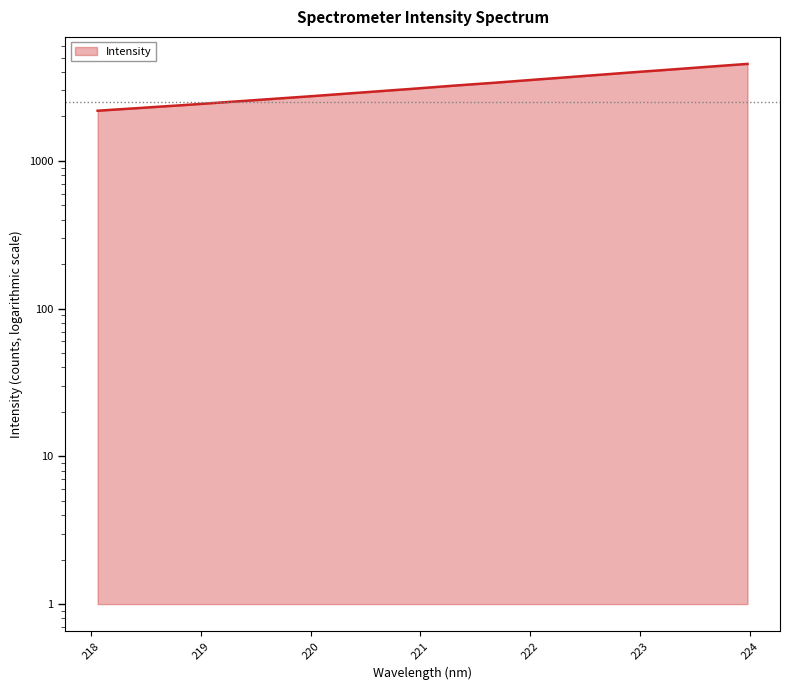

What is the change in value from 220.1623 to 223.2172?

+1325.4